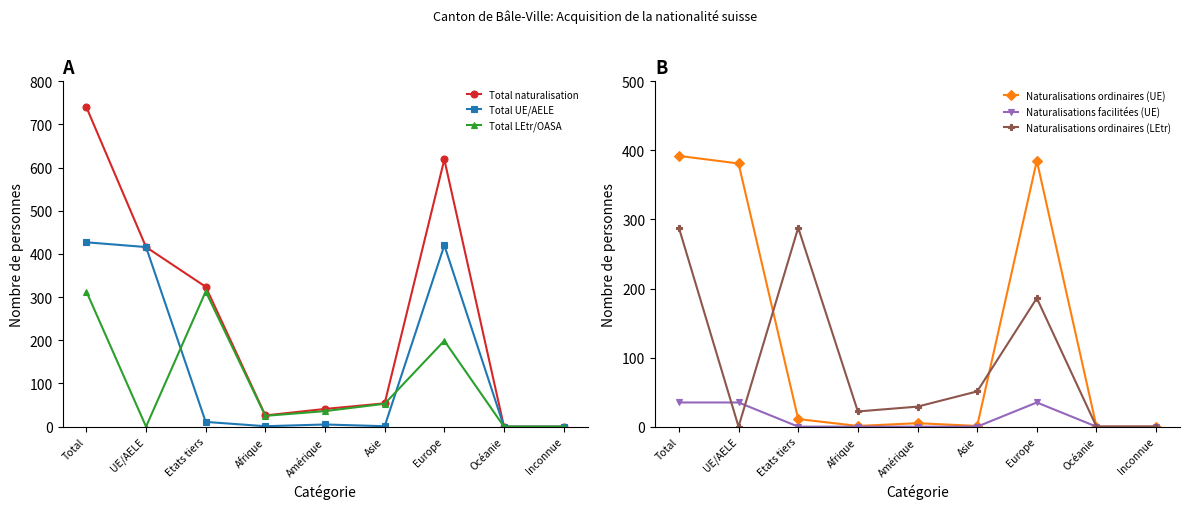

Reading right to left, what are all the values shown in this chart?

Total naturalisation: 0	0	619	54	41	26	324	416	740
Total UE/AELE: 0	0	420	1	5	1	11	416	427
Total LEtr/OASA: 0	0	199	53	36	25	313	0	313
Naturalisations ordinaires (UE): 0	0	385	1	5	1	11	381	392
Naturalisations facilitées (UE): 0	0	35	0	0	0	0	35	35
Naturalisations ordinaires (LEtr): 0	0	186	51	29	22	288	0	288